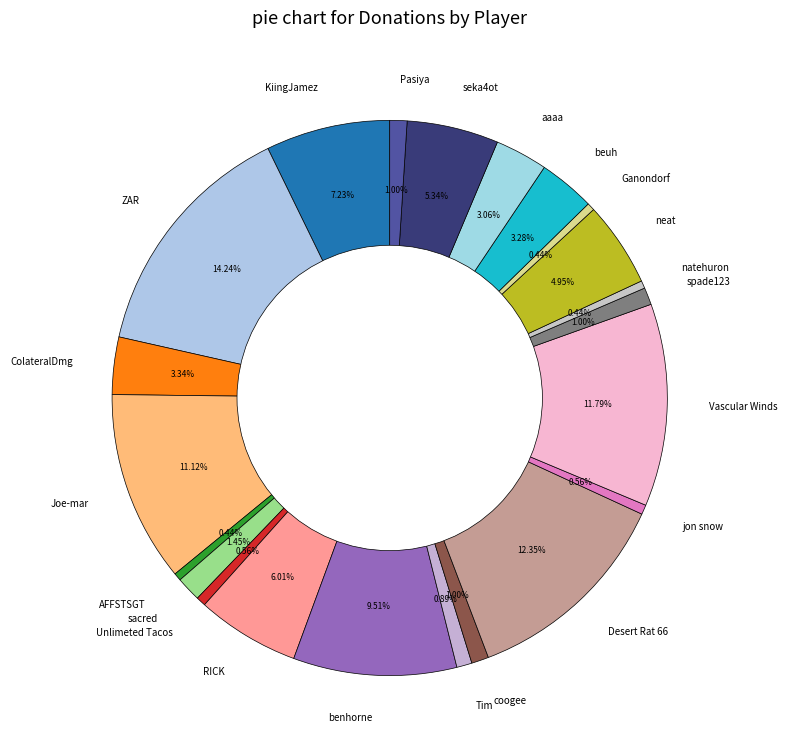

What percentage is the aaaa slice, to the nearest percent?

3%